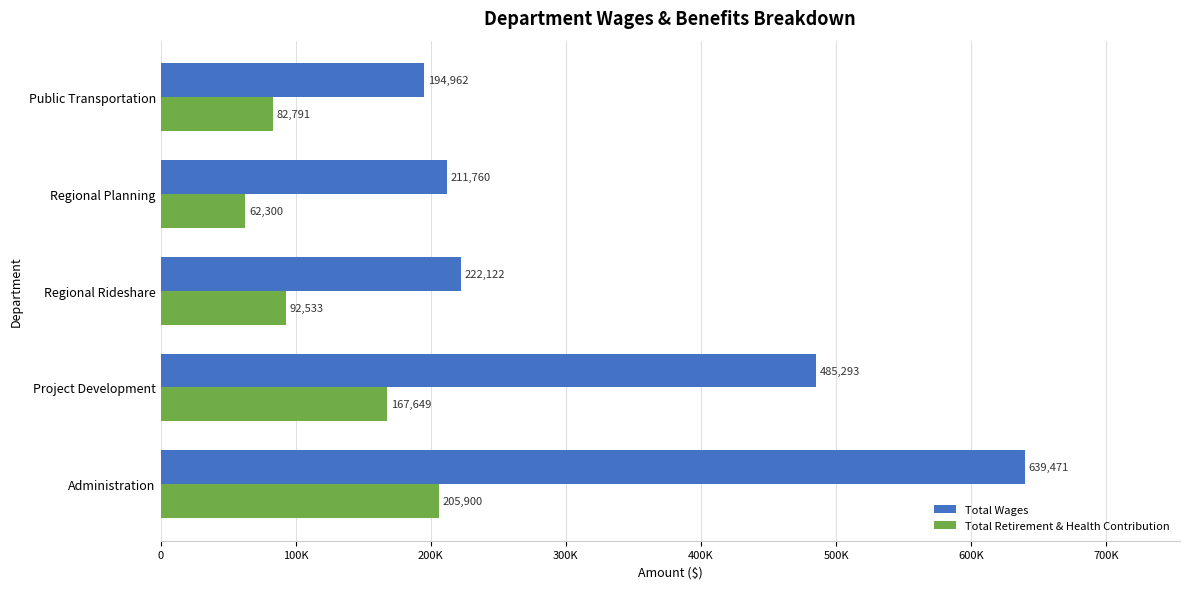

What is the difference between the maximum and minimum values in the Total Wages series?

444509